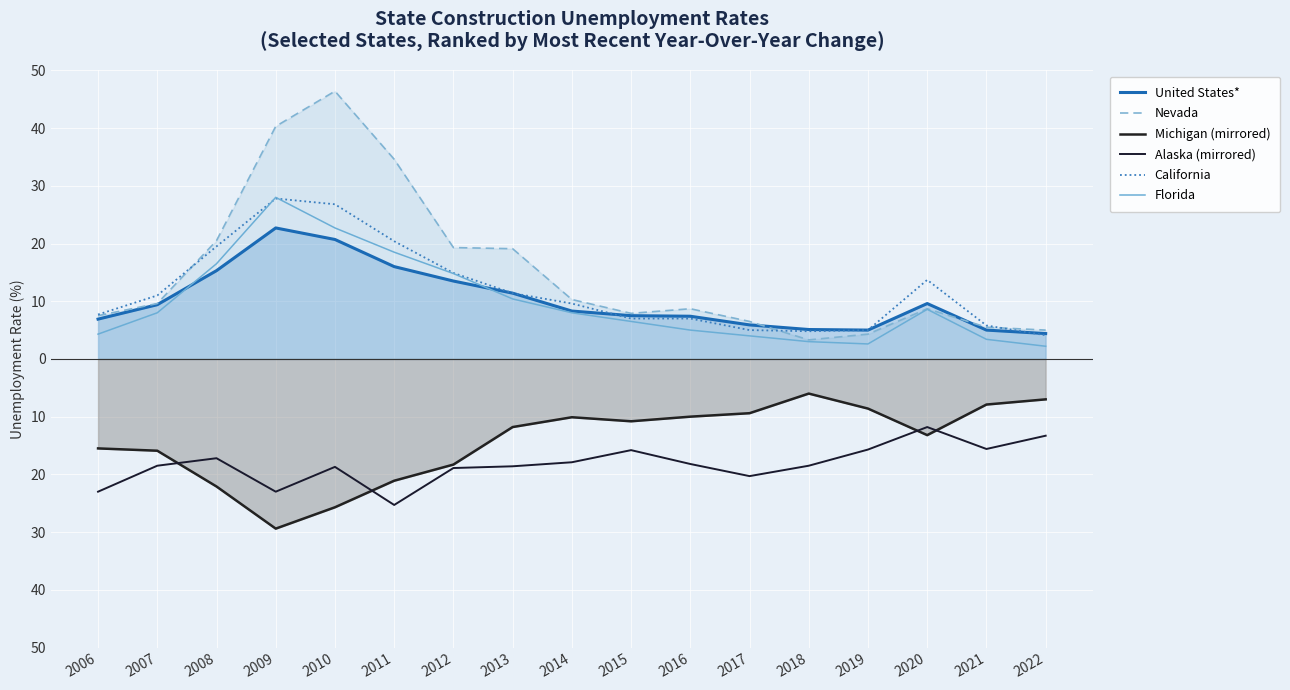

How many lines are shown in the chart?

6